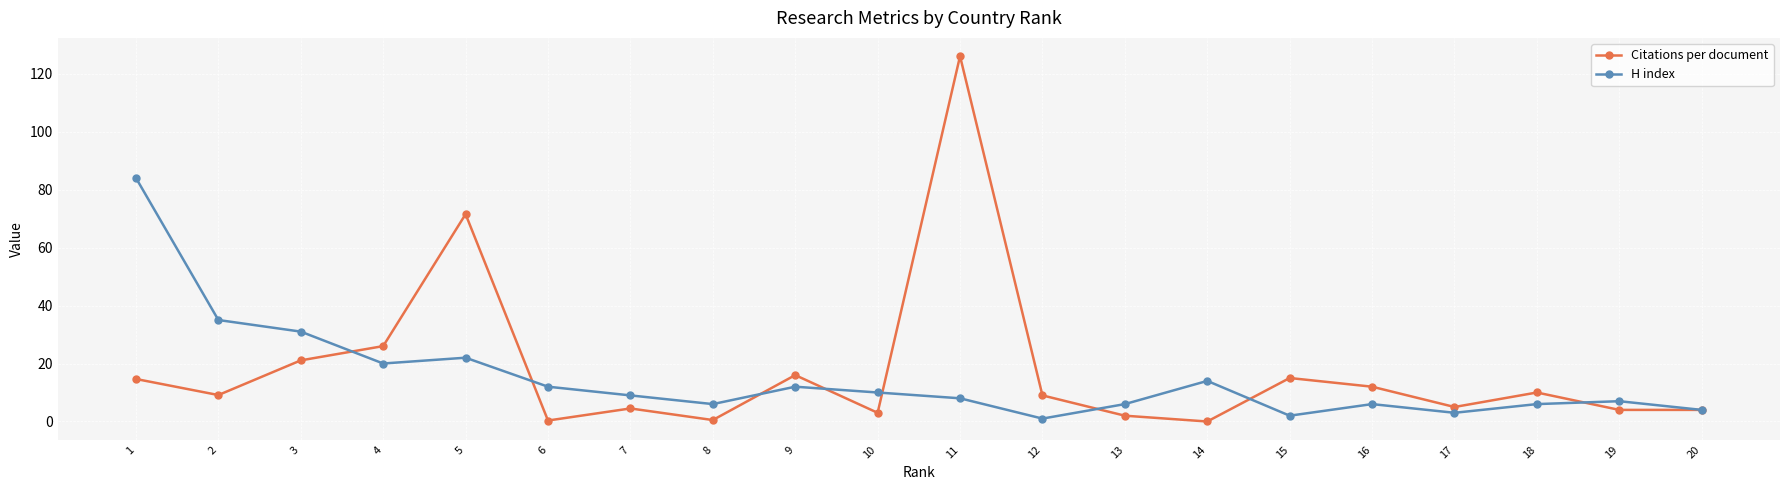

The value of H index at 14 is 6.7. True or false?

False